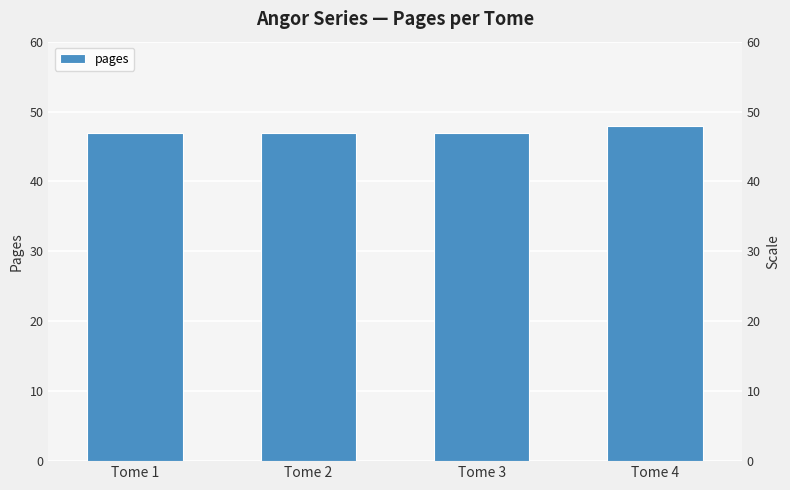

The chart shows a value of 17 at Tome 3. True or false?

False